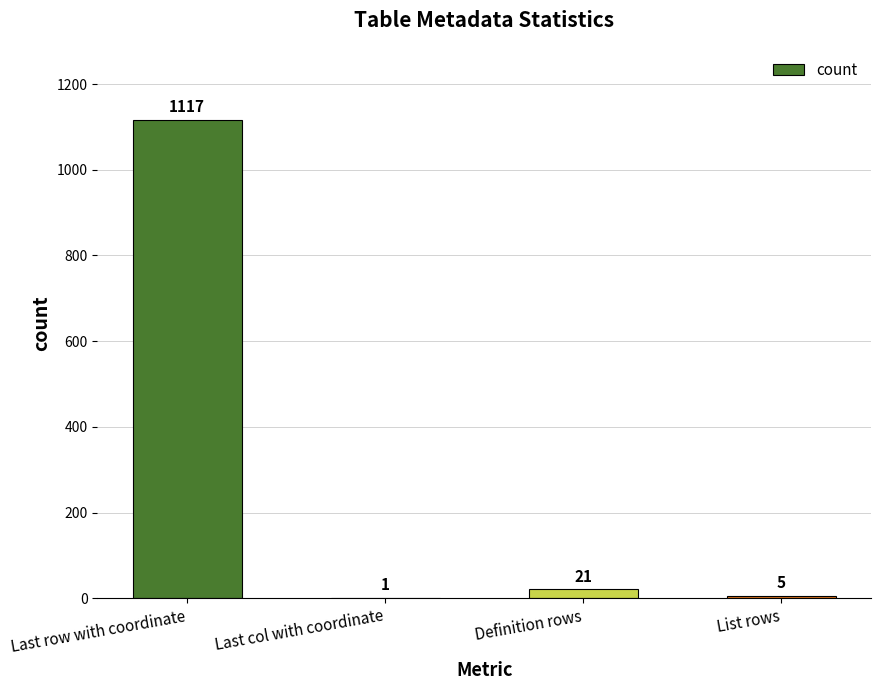

What is the maximum value shown in the chart?

1117